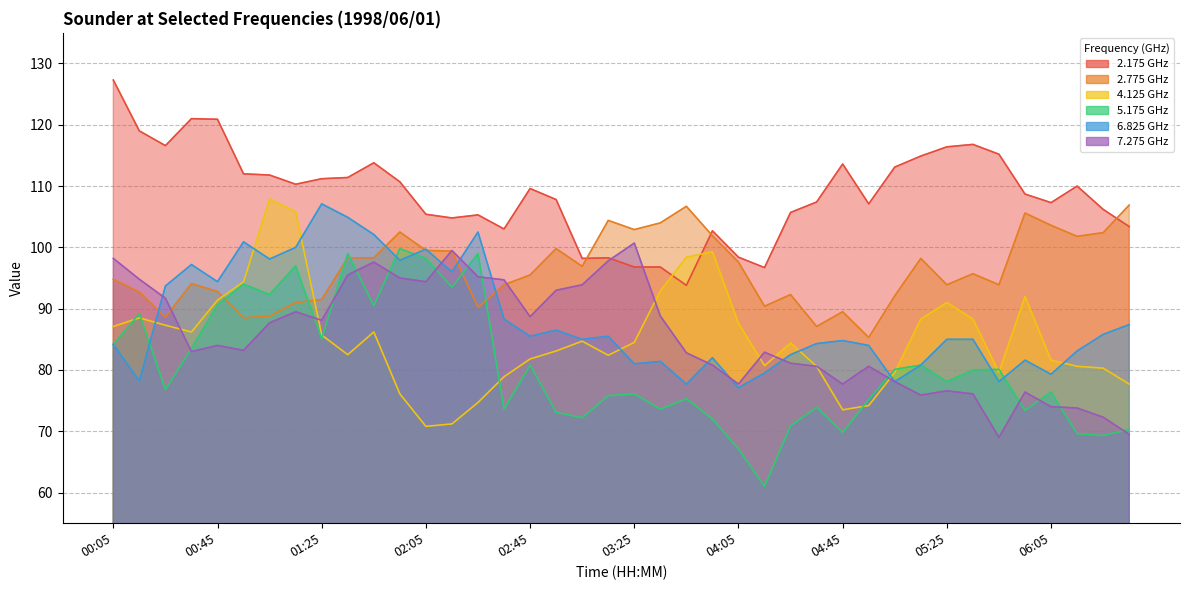

Between 01:55 and 02:15, which series saw the biggest shift?

5.175